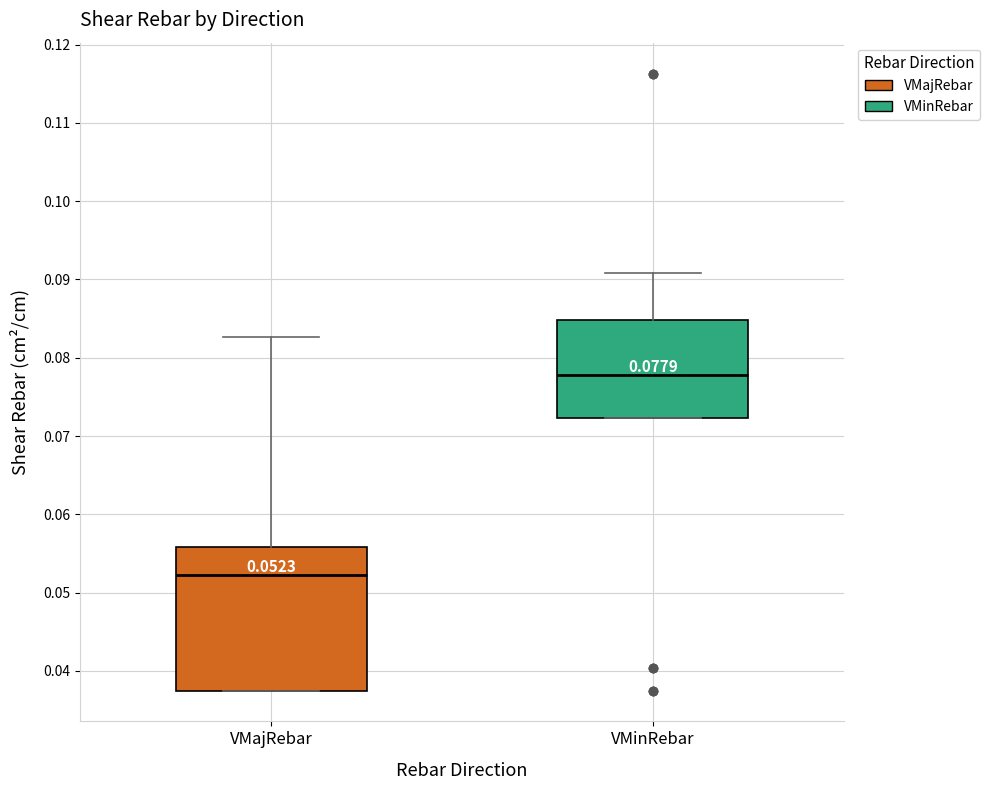

Which box has the lowest median line?

VMajRebar